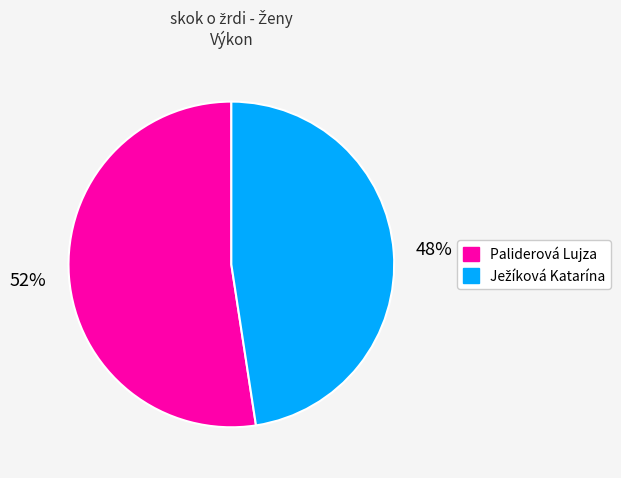

Which category accounts for the majority?

Paliderová Lujza